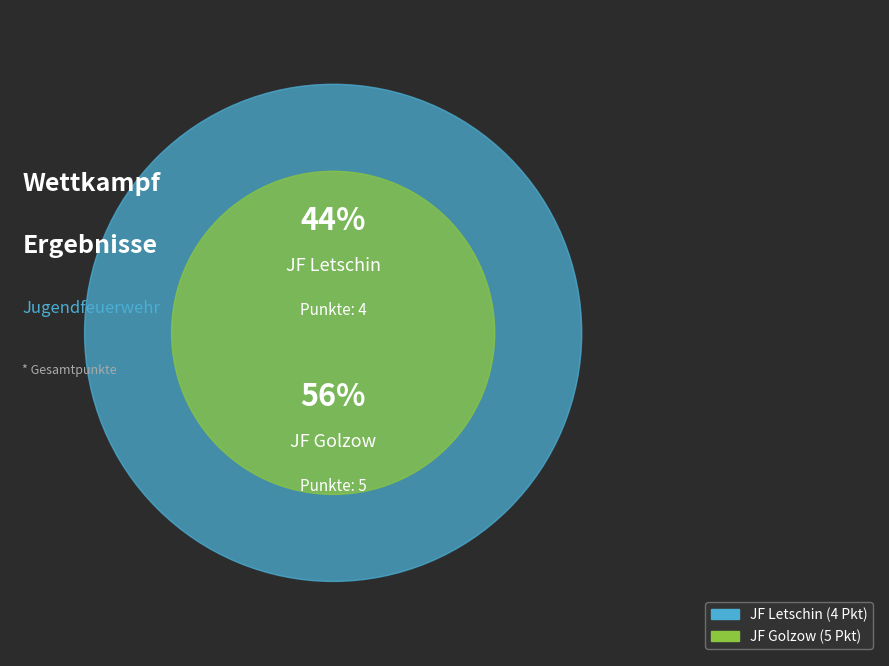

How many slices are in this pie chart?

2